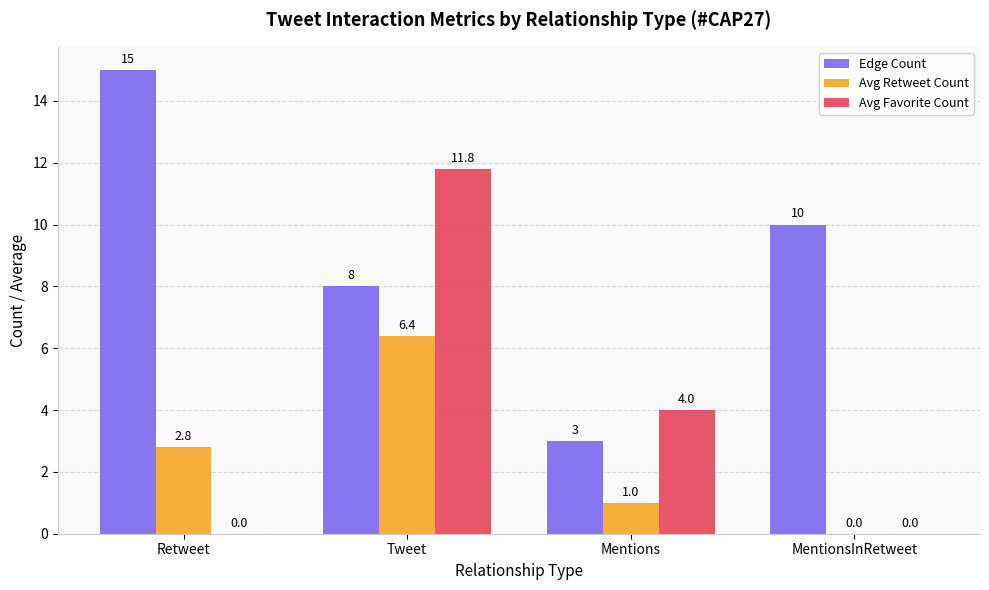

What is the approximate value of Avg Favorite Count at Mentions?

4.0